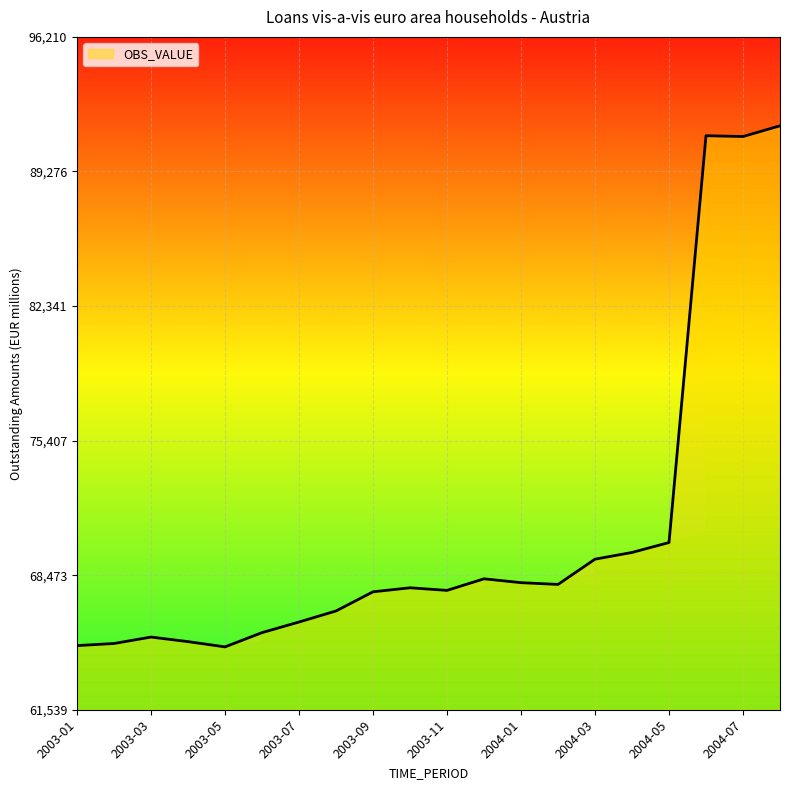

Where is the first local maximum?

2003-03